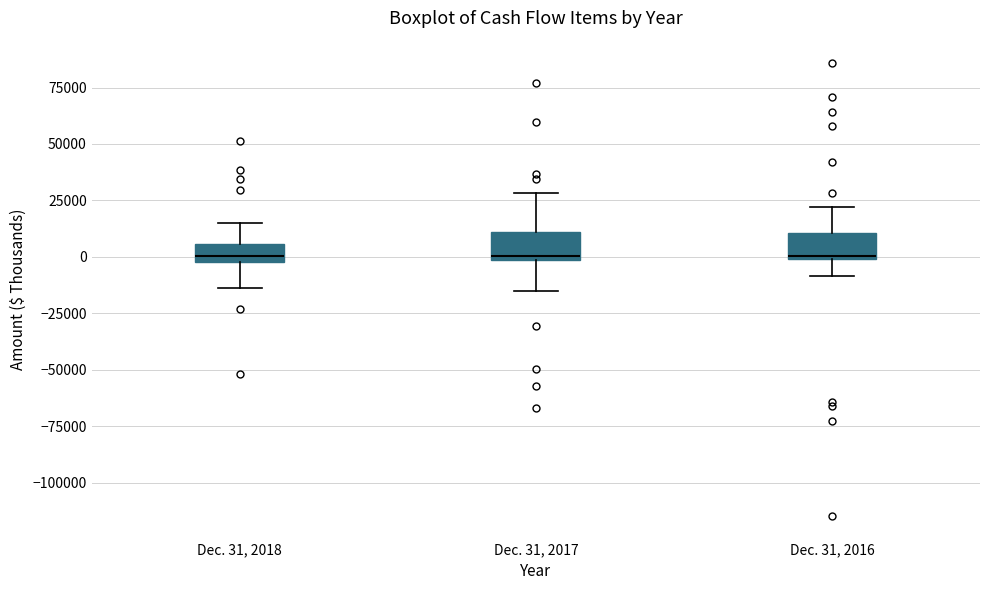

Reading left to right, read every box against the y-axis: the position of its median line, the range the box covers, and the ends of its whiskers. The values are not printed on the chart, so give them approximately, as read against the axis.

Dec. 31, 2018: median 0 (just above the box's lower edge), box 0 to 5000, whiskers -15000 to 15000
Dec. 31, 2017: median 0 (just above the box's lower edge), box 0 to 10000, whiskers -15000 to 30000
Dec. 31, 2016: median 0, box 0 to 10000, whiskers -10000 to 20000